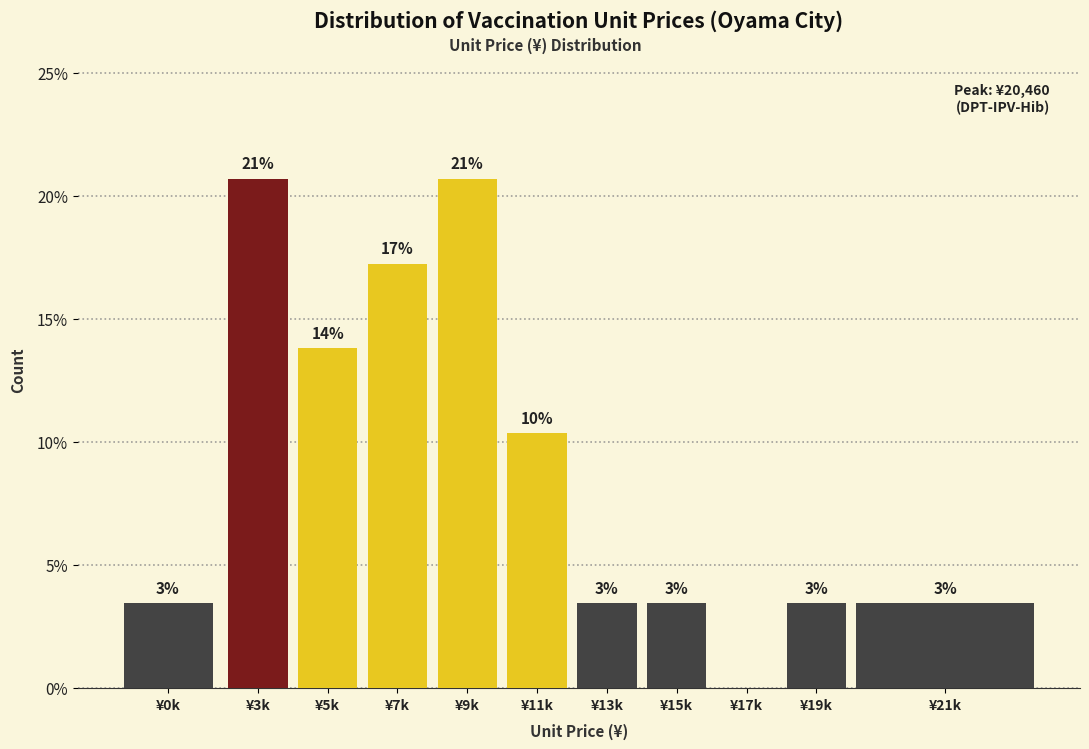

Are the bars horizontal?

No